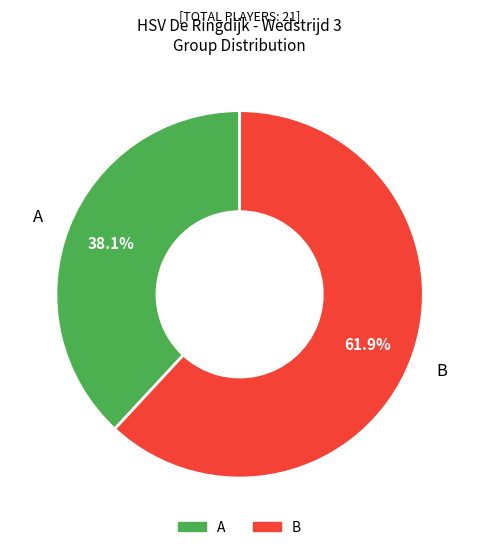

True or false: A accounts for 32% of the total.

False